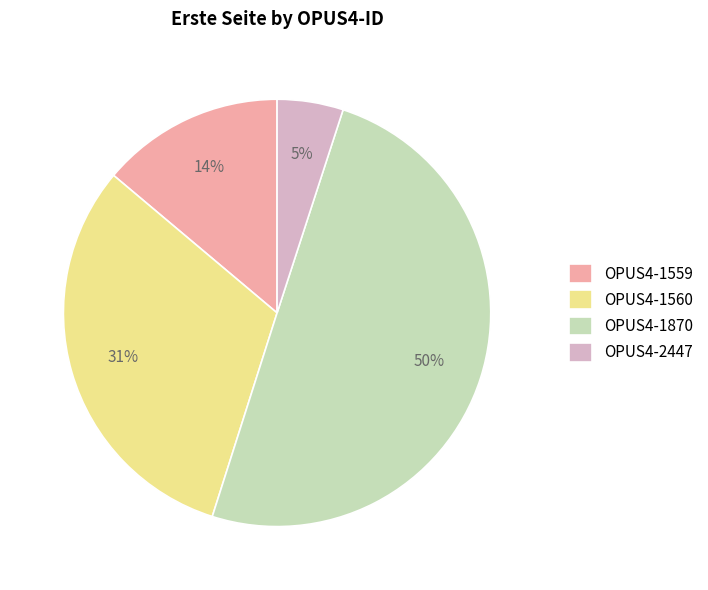

Which category has the biggest portion of the pie?

OPUS4-1870